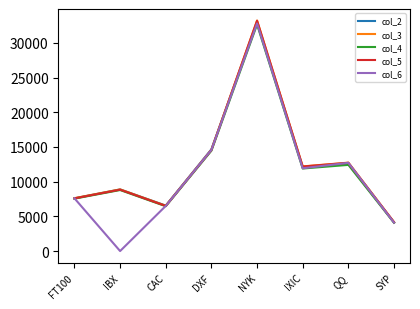

What are all the series names shown in the legend?

col_2, col_3, col_4, col_5, col_6